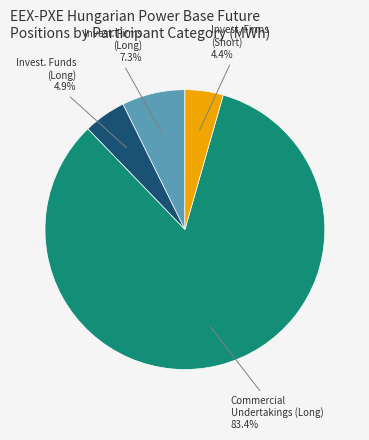

Is there a majority slice in this chart?

Yes